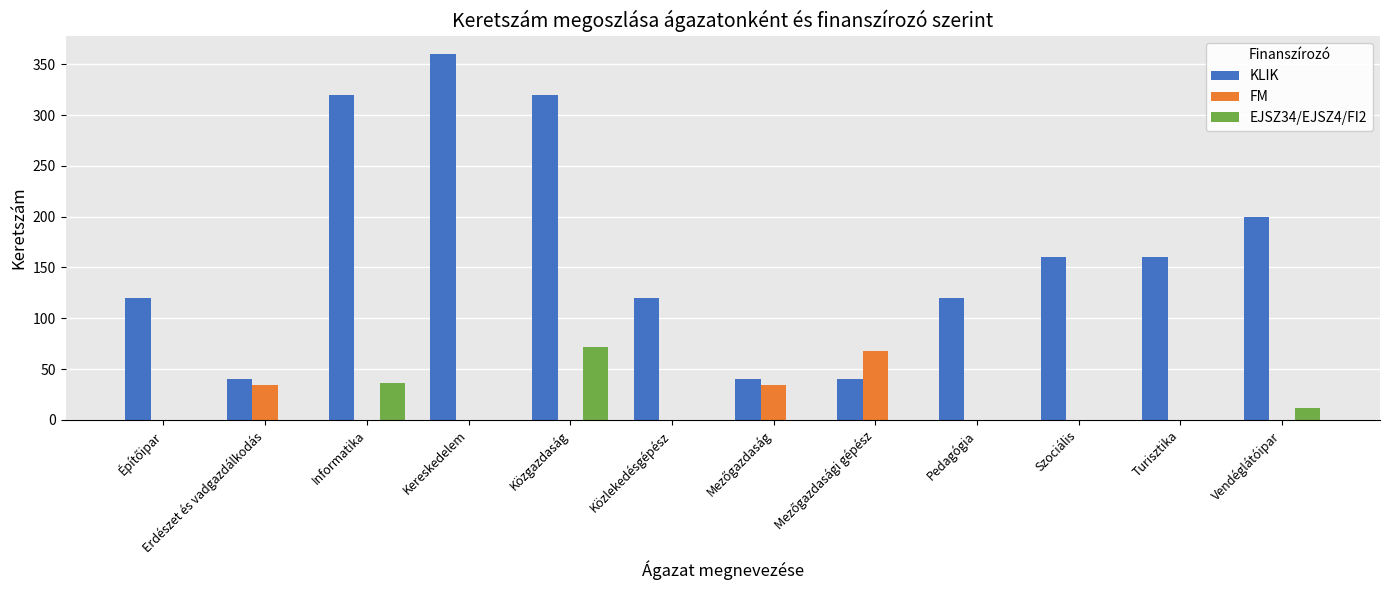

What is the sum of the KLIK values at Kereskedelem and Vendéglátóipar?

560